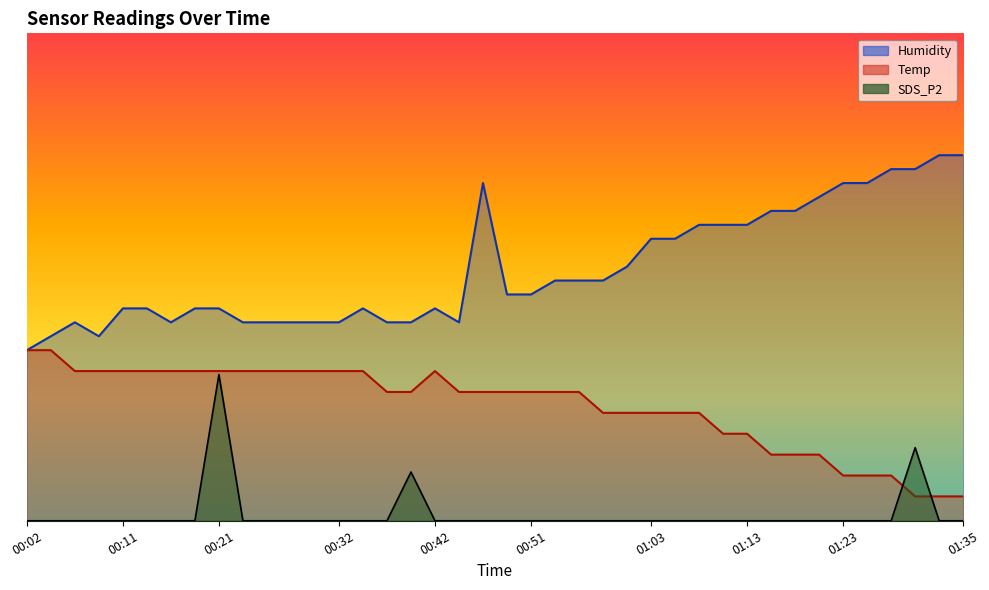

Between 01:01 and 01:30, which is larger?

01:01